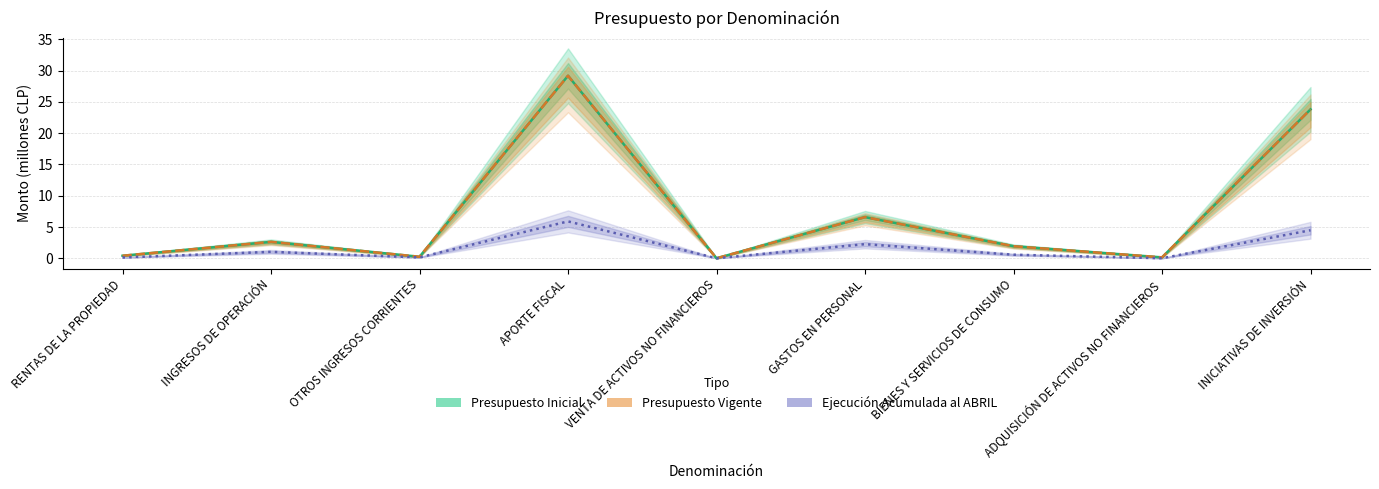

What is the label of the 3rd point from the left?

OTROS INGRESOS CORRIENTES